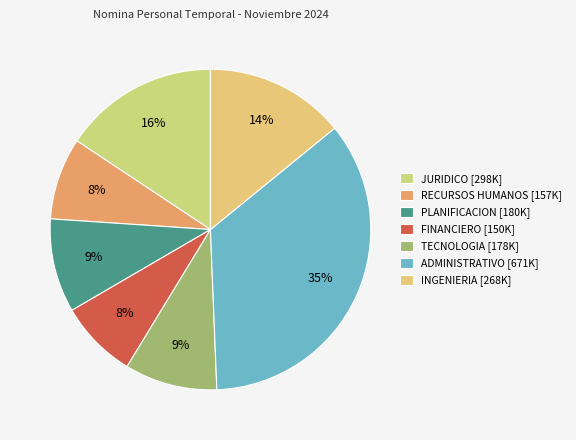

To the nearest percent, what is the average slice percentage?

14%